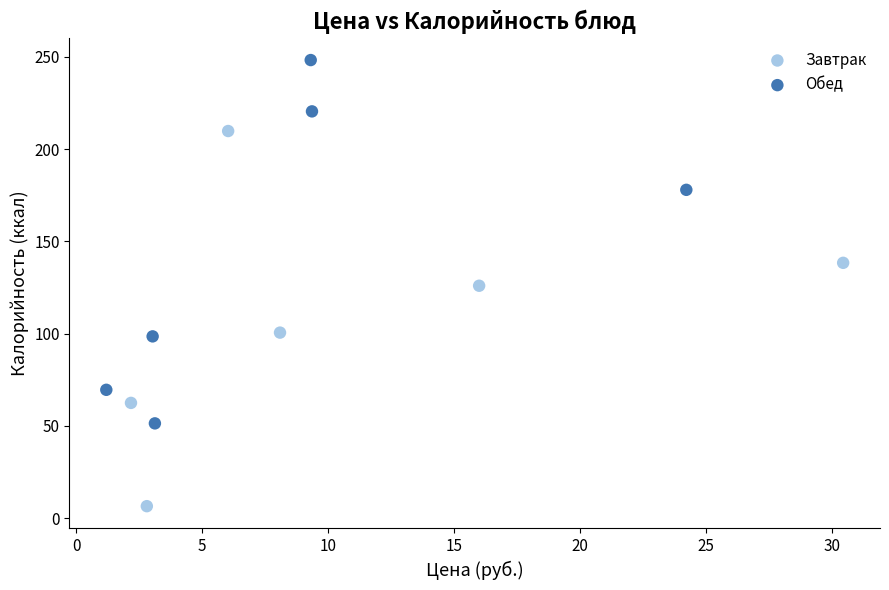

What are all the series names shown in the legend?

Завтрак, Обед